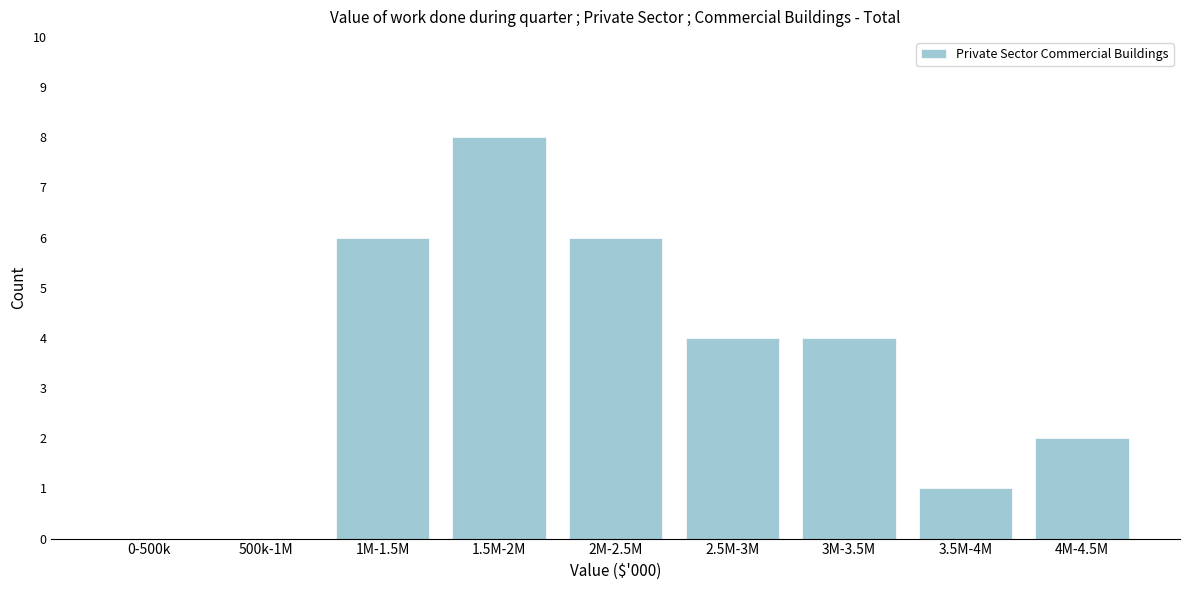

Reading left to right, extract all data points from this chart.

0-500k=0	500k-1M=0	1M-1.5M=6	1.5M-2M=8	2M-2.5M=6	2.5M-3M=4	3M-3.5M=4	3.5M-4M=1	4M-4.5M=2